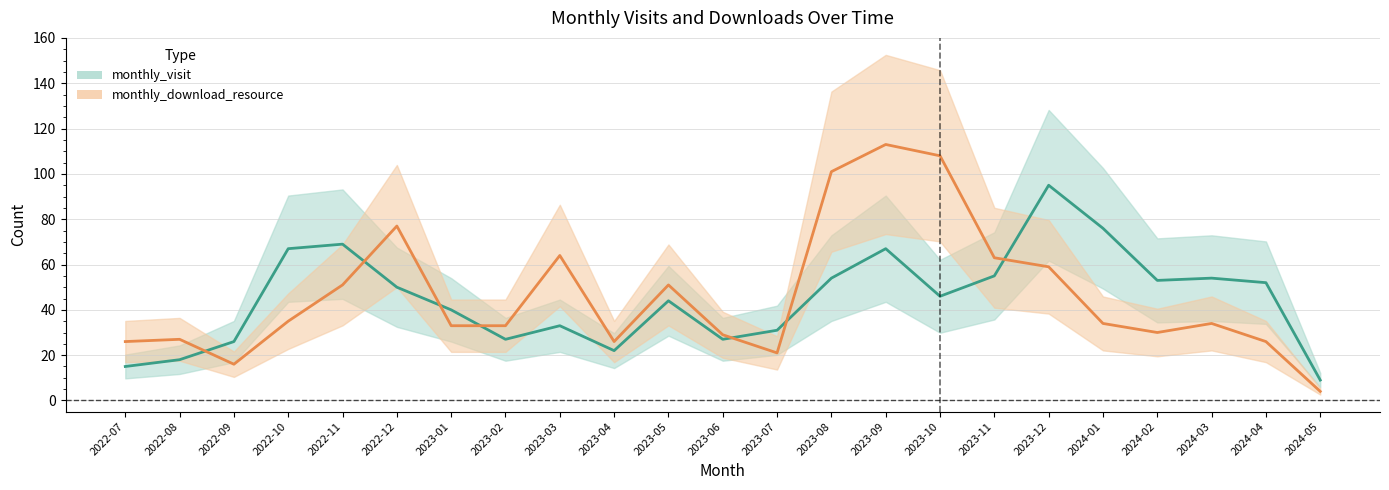

What is the difference between the maximum and minimum values in the monthly_visit series?

86